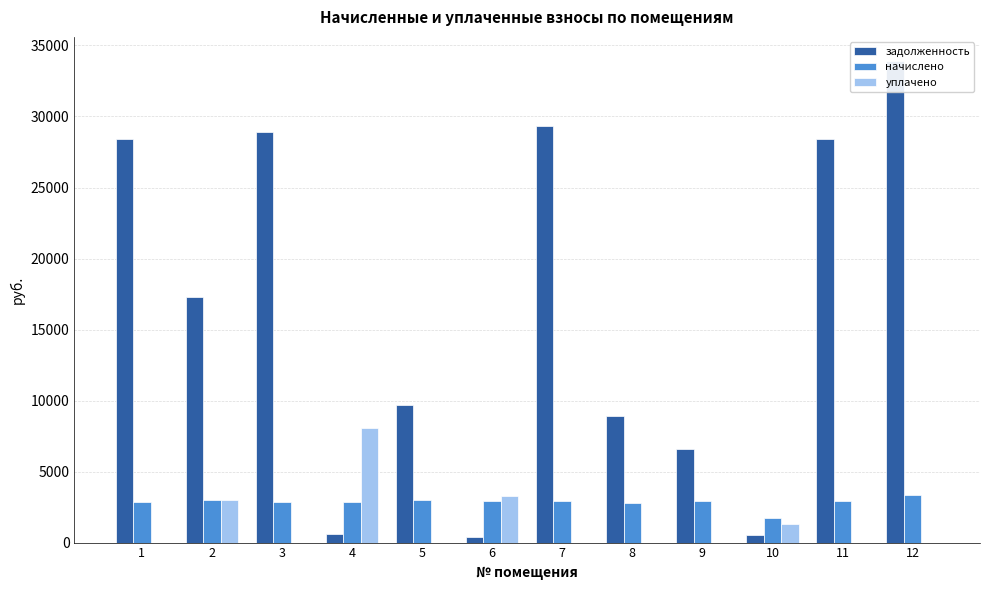

Count the number of categories in the chart.

12